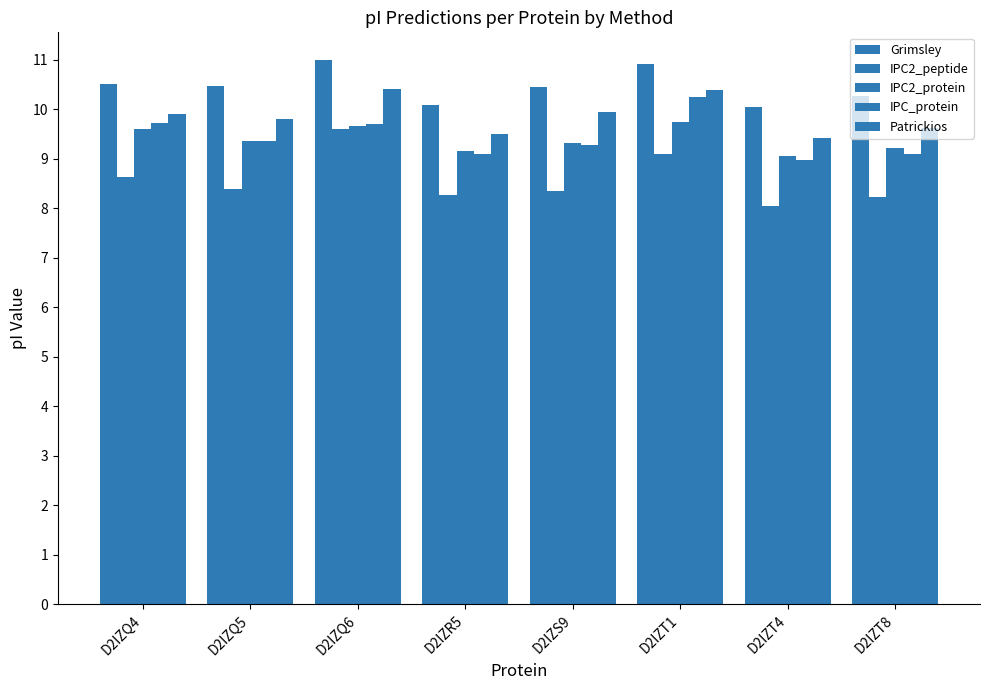

What is the difference between the IPC2_protein values at D2IZT4 and D2IZT8?

0.2